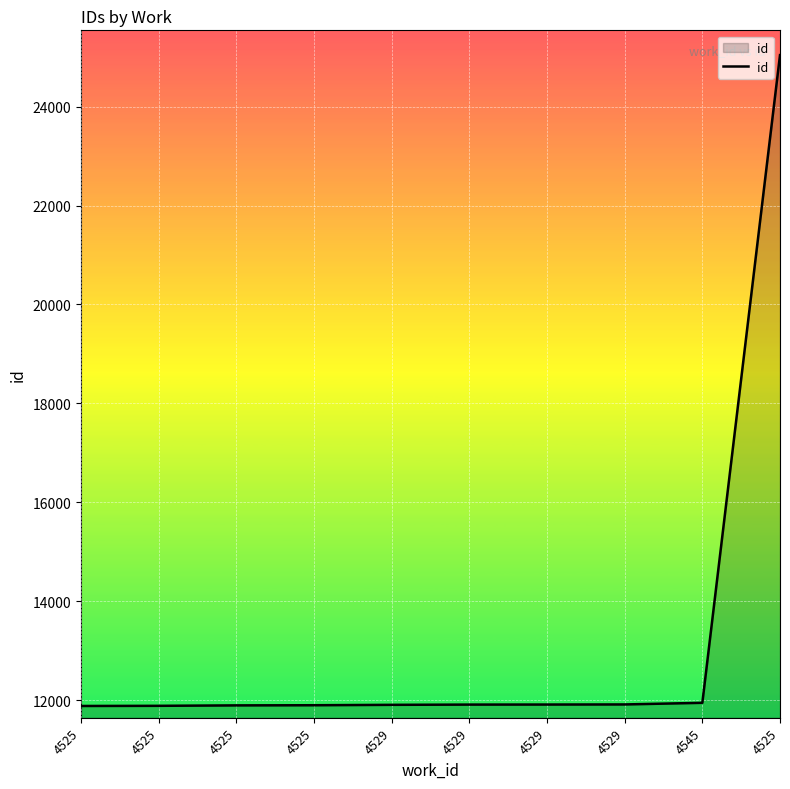

Reading right to left, what are all the values shown in this chart?

4525=25041	4545=11948	4529=11915	4529=11913	4529=11912	4529=11907	4525=11899	4525=11896	4525=11887	4525=11884